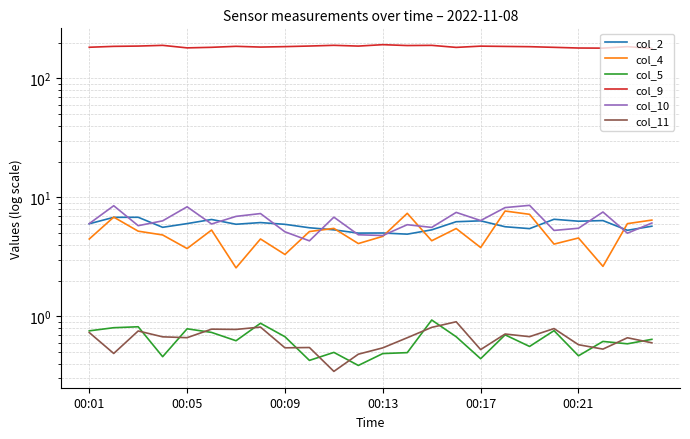

What is the average value of the col_4 series?

5.0